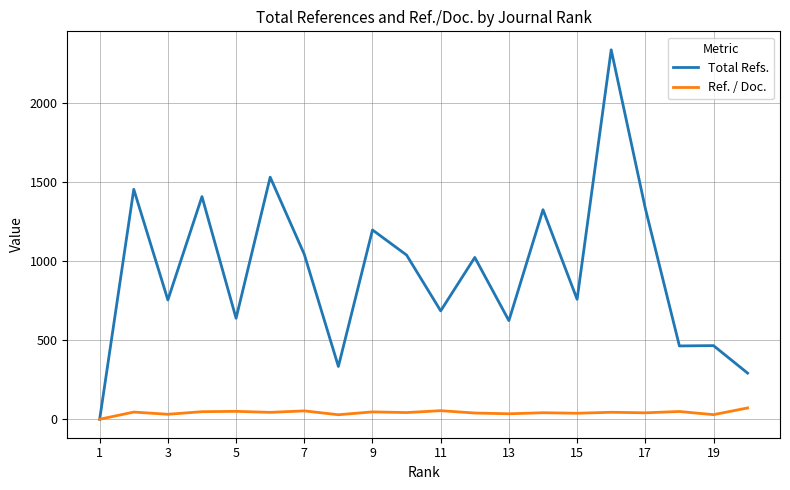

Rank the series by their average value, from lowest to highest.

Ref. / Doc., Total Refs.